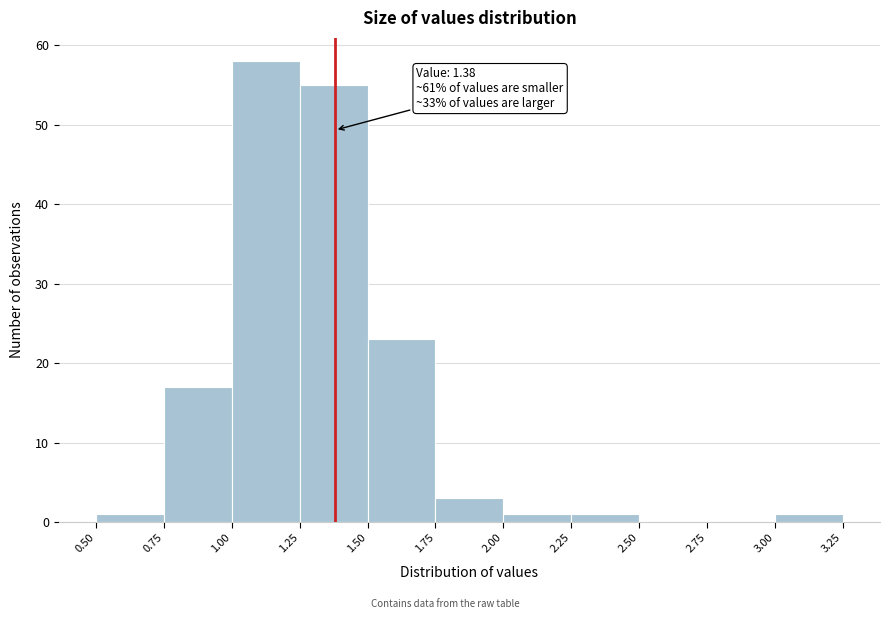

Which range on the x-axis has the tallest bar?

1.00 to 1.25